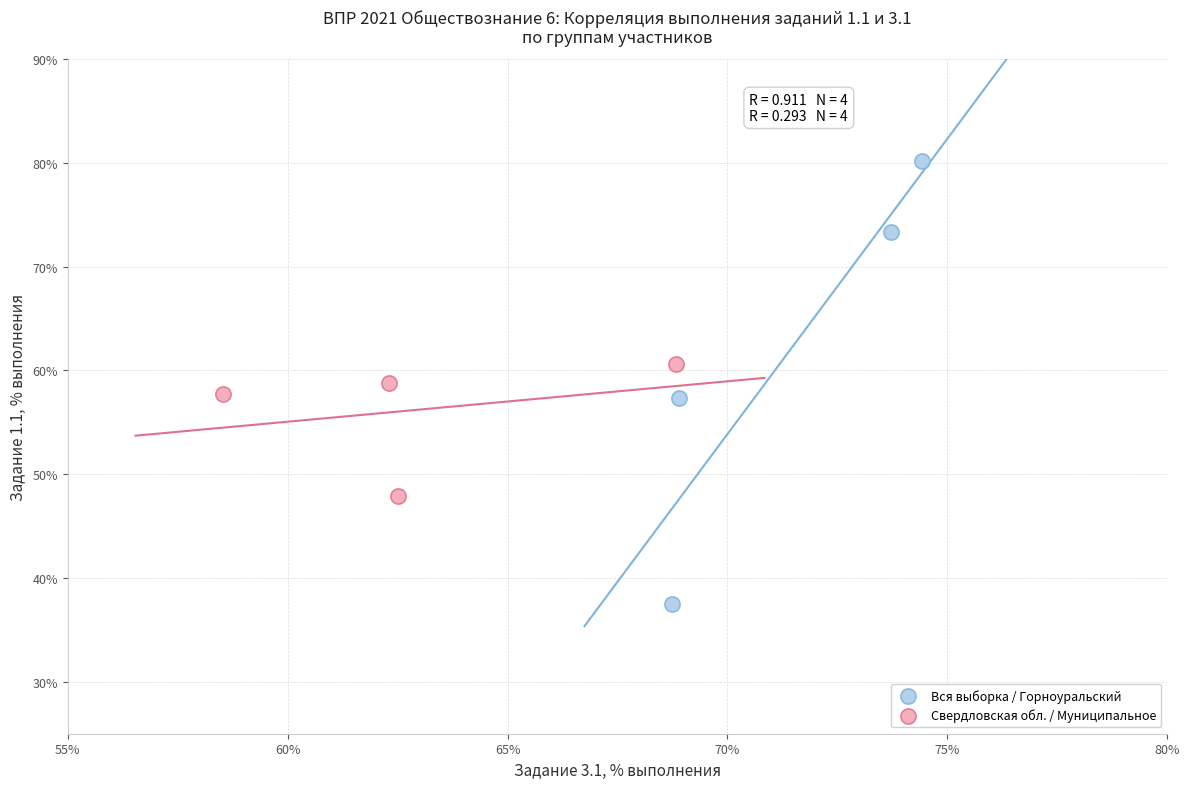

Which series has the widest spread of Y values?

Вся выборка / Горноуральский